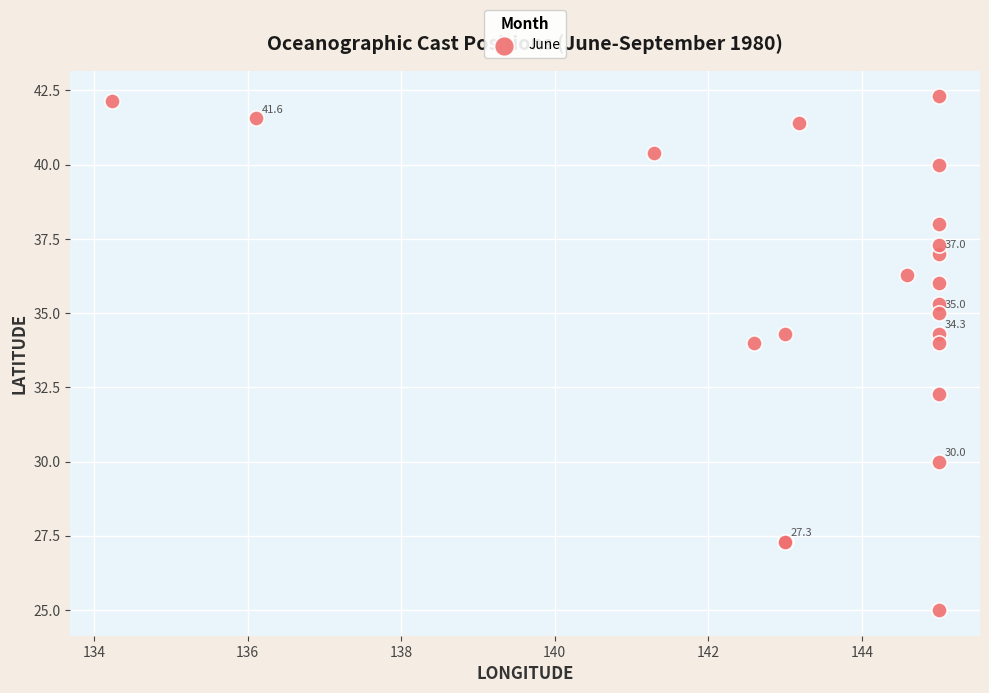

What Y value in the scatter plot is closest to 33?

32.3